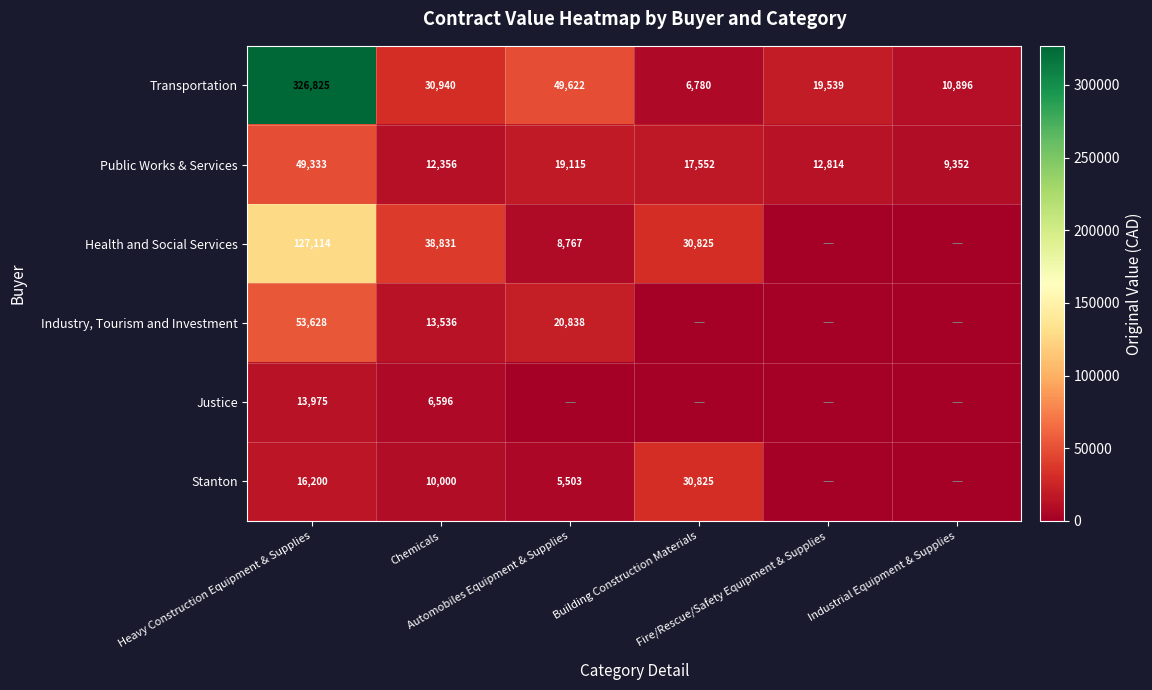

Read the Public Works & Services value at Chemicals.

12356.0